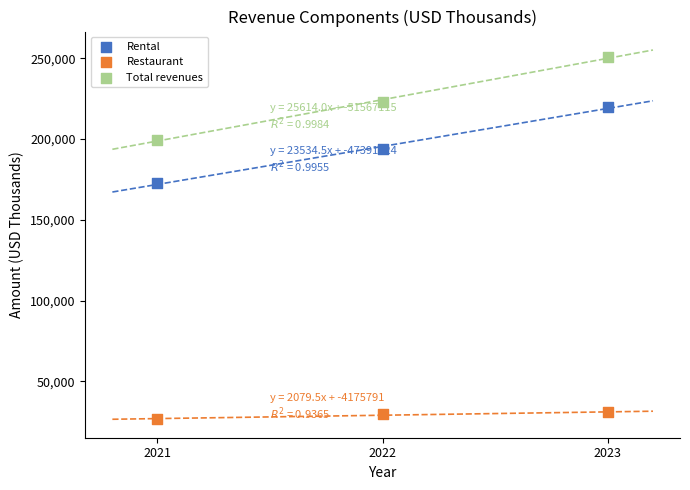

Which series has the widest spread of Y values?

Total revenues